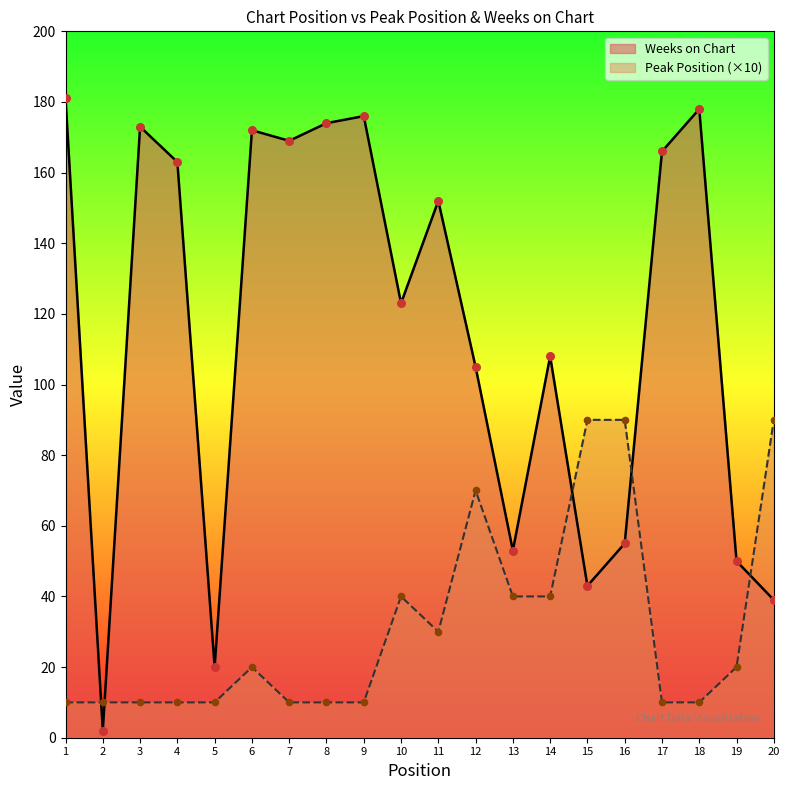

At which category is the sum across all series the highest?

6